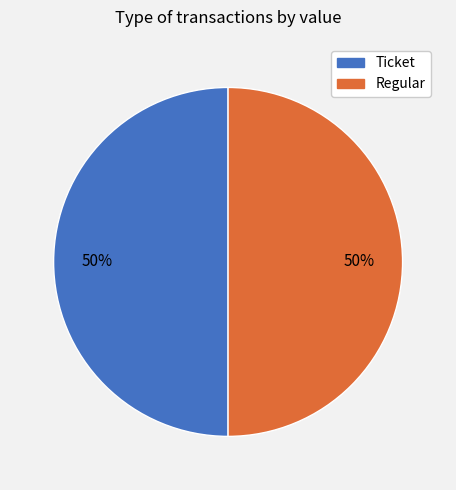

The Ticket slice represents 99% of the pie. True or false?

False